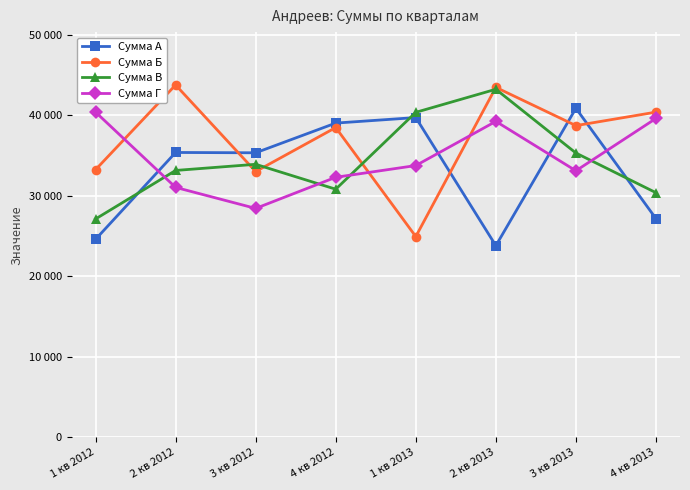

What are all the series names shown in the legend?

Сумма А, Сумма Б, Сумма В, Сумма Г